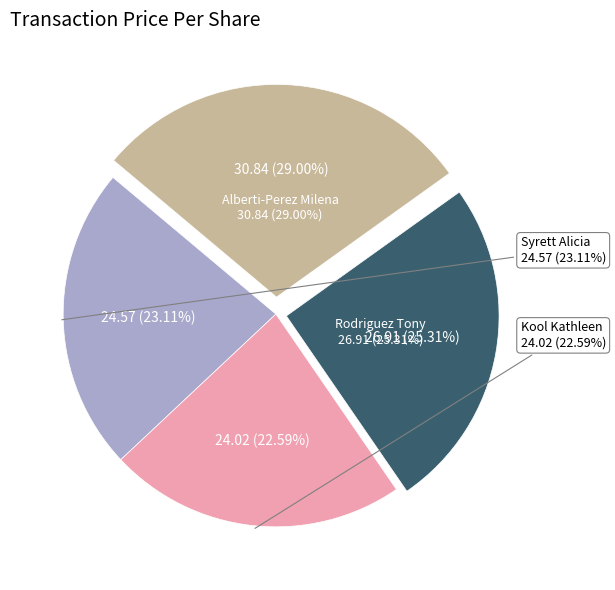

Is there any slice that represents more than half of the pie?

No